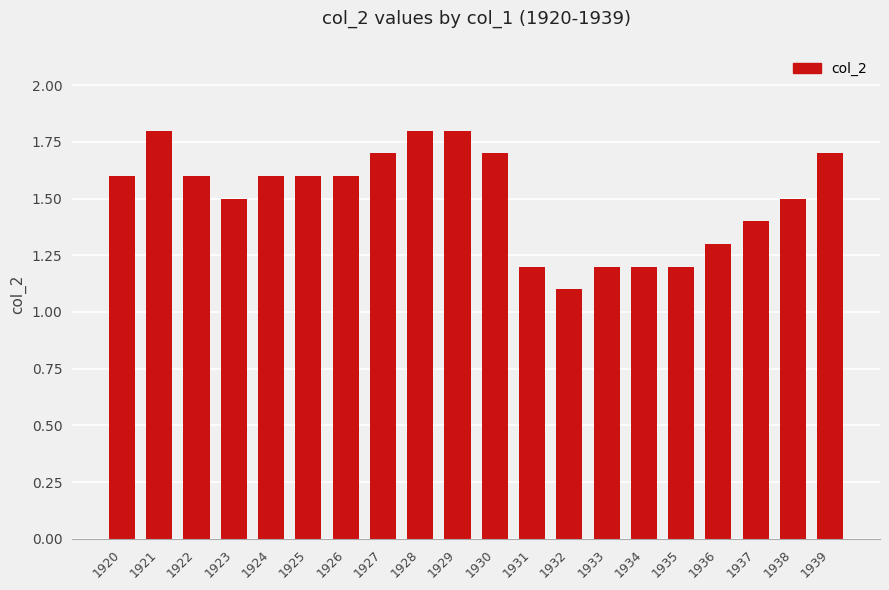

How many values are between 1 and 2?

20